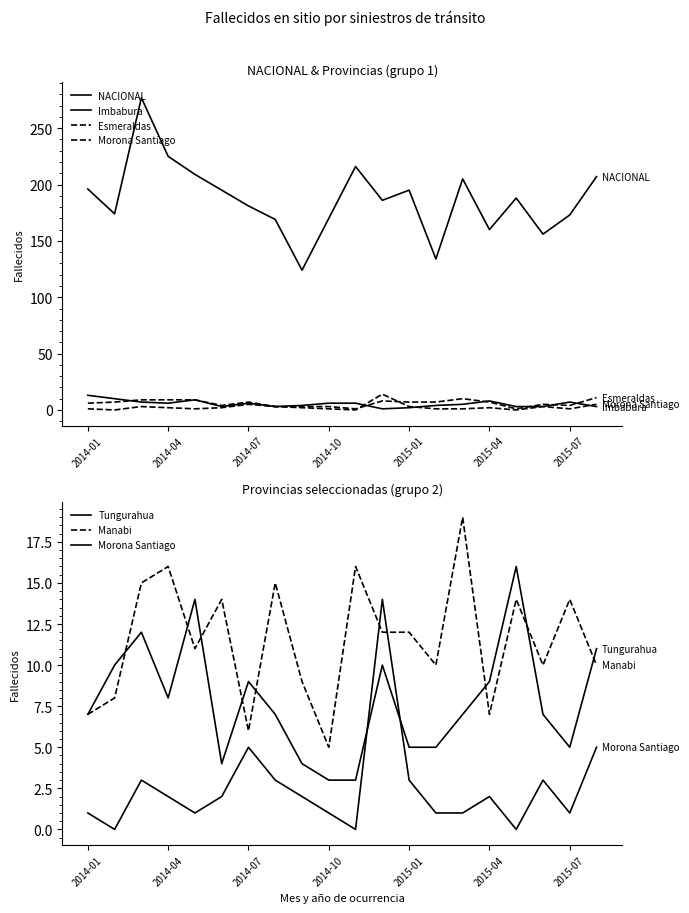

What is the sum of all Tungurahua values?

156